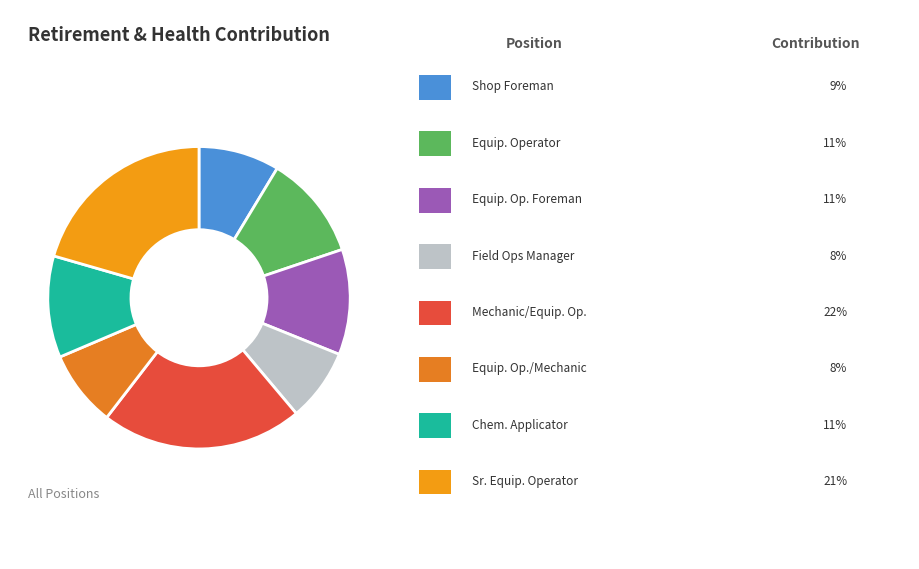

How many slices are in this pie chart?

8